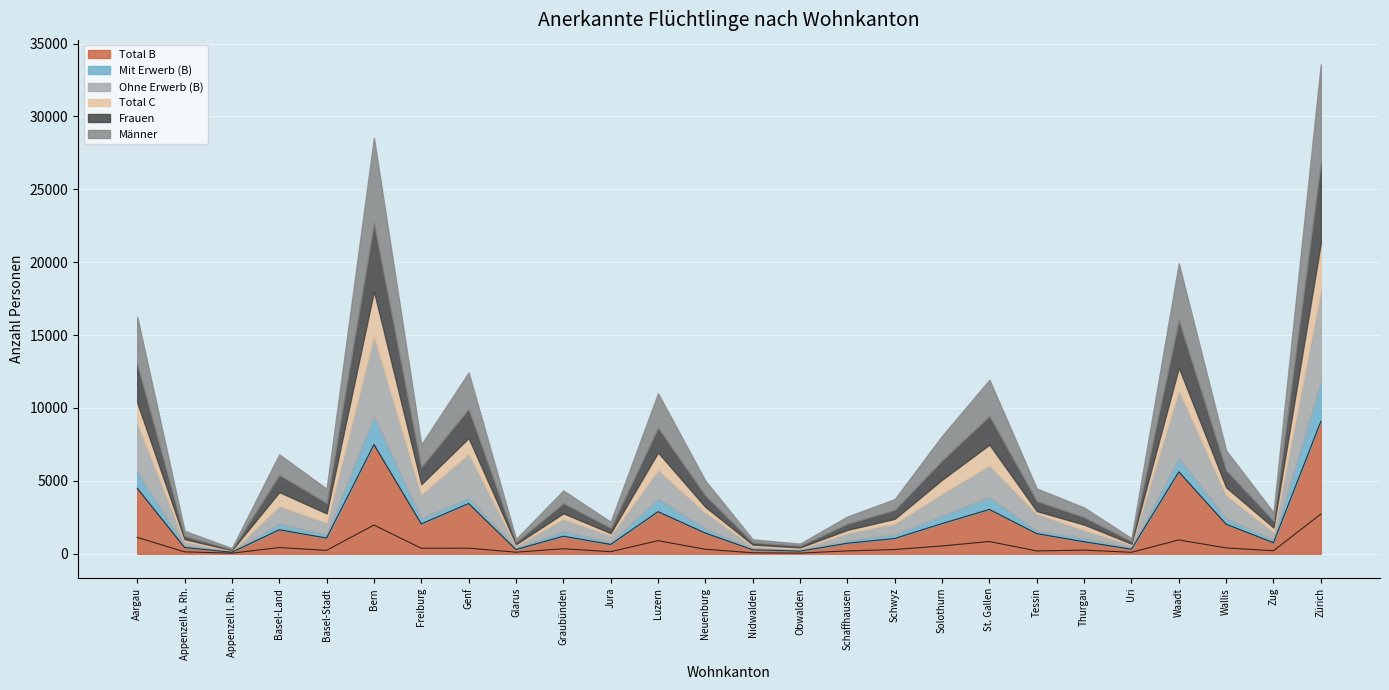

Which series changed the most between Obwalden and St. Gallen?

Total B